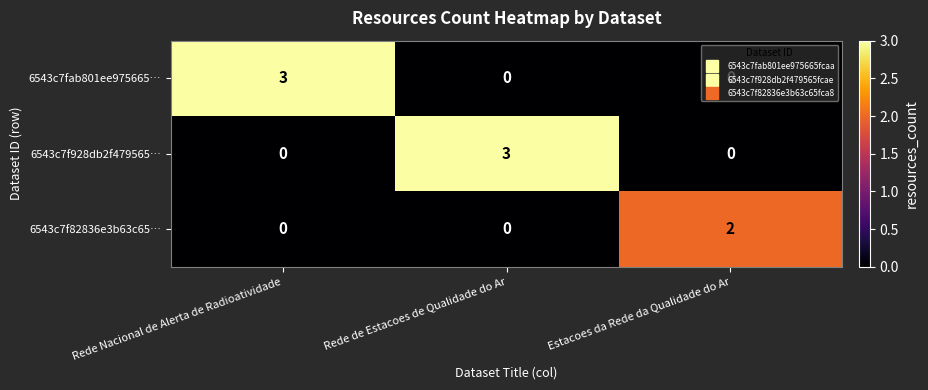

True or false: 6543c7f928db2f479565… has a value of -1 at Rede Nacional de Alerta de Radioatividade.

False